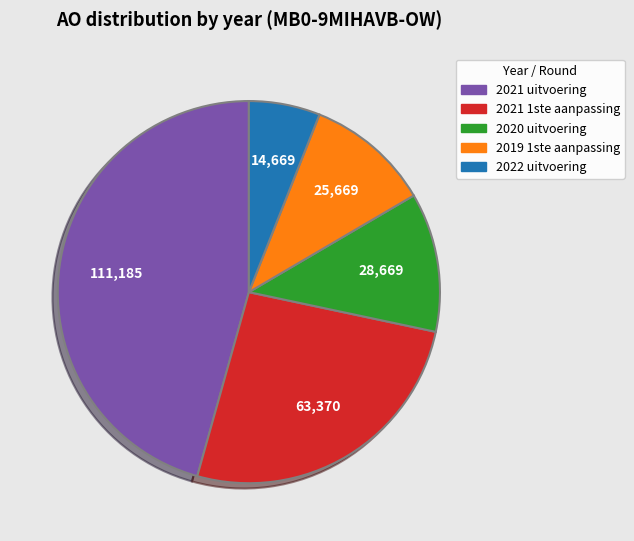

Is there a majority slice in this chart?

No